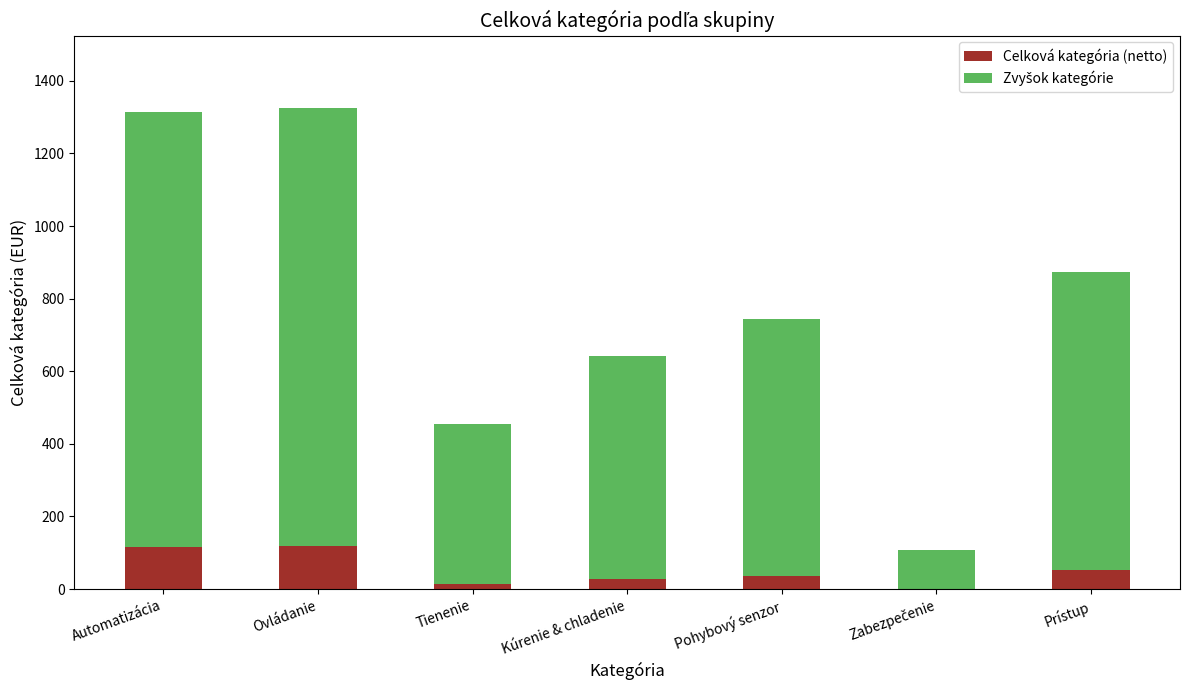

Is it true that Celková kategória (netto) equals 119.0 at Ovládanie?

True